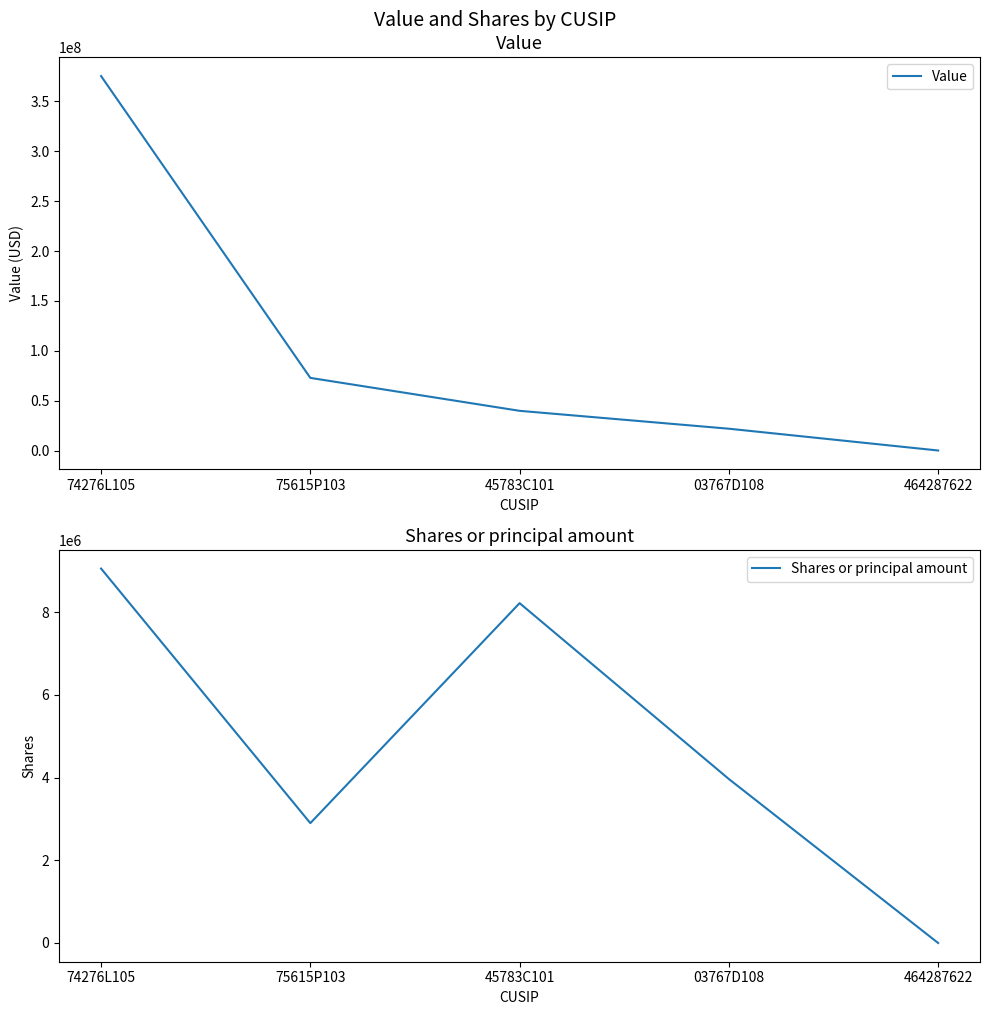

What is the spread (max minus min) of values at 464287622?

2871